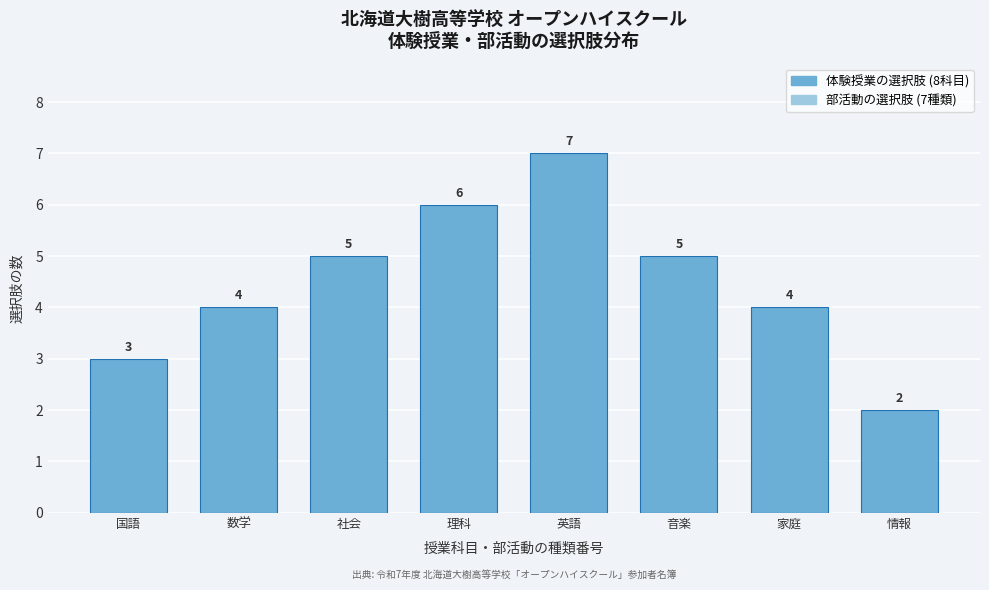

Reading right to left, what are all the values shown in this chart?

情報=2	家庭=4	音楽=5	英語=7	理科=6	社会=5	数学=4	国語=3